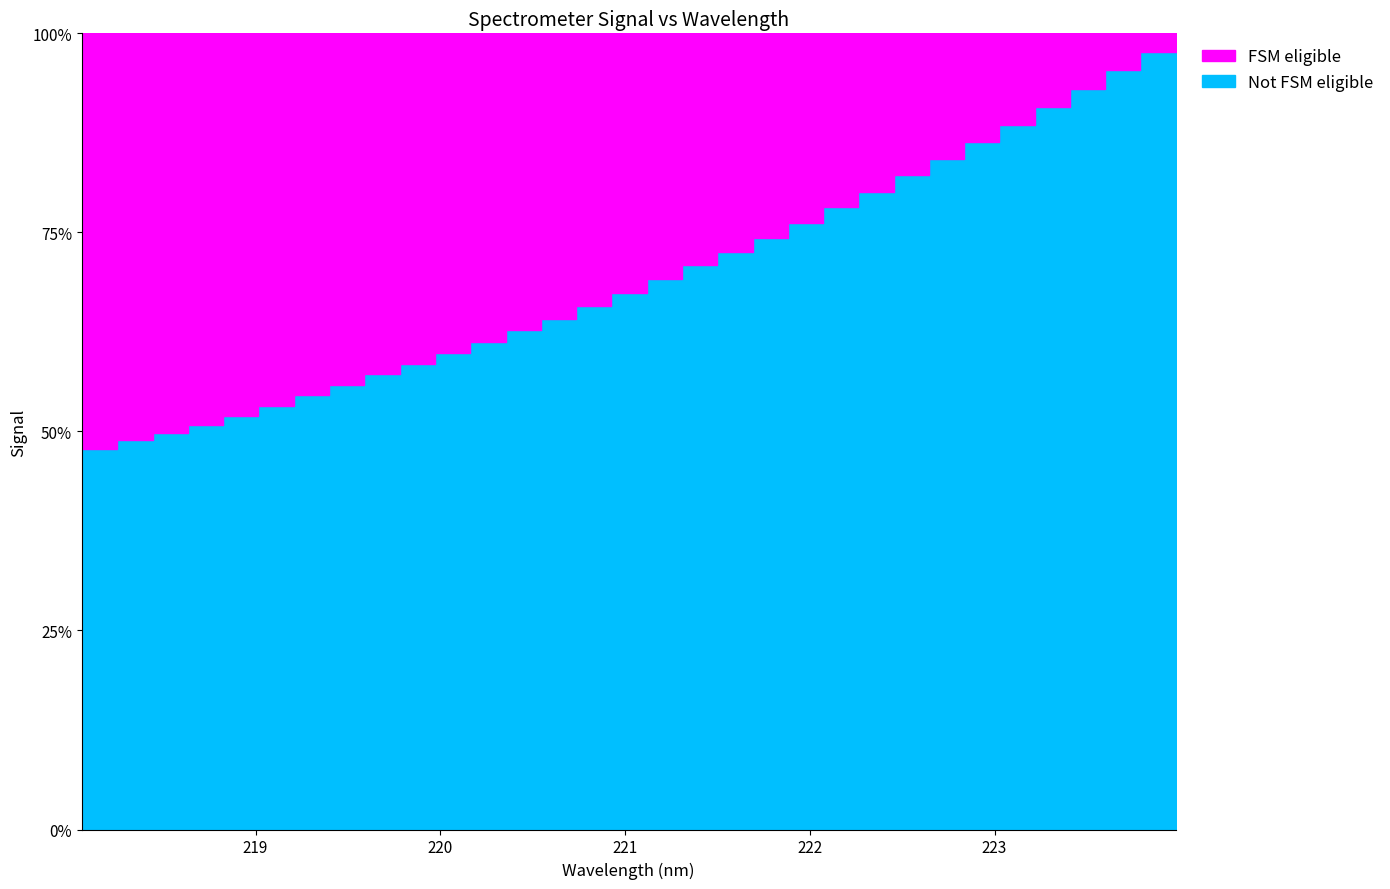

What is the label of the 8th point from the left?

219.3979